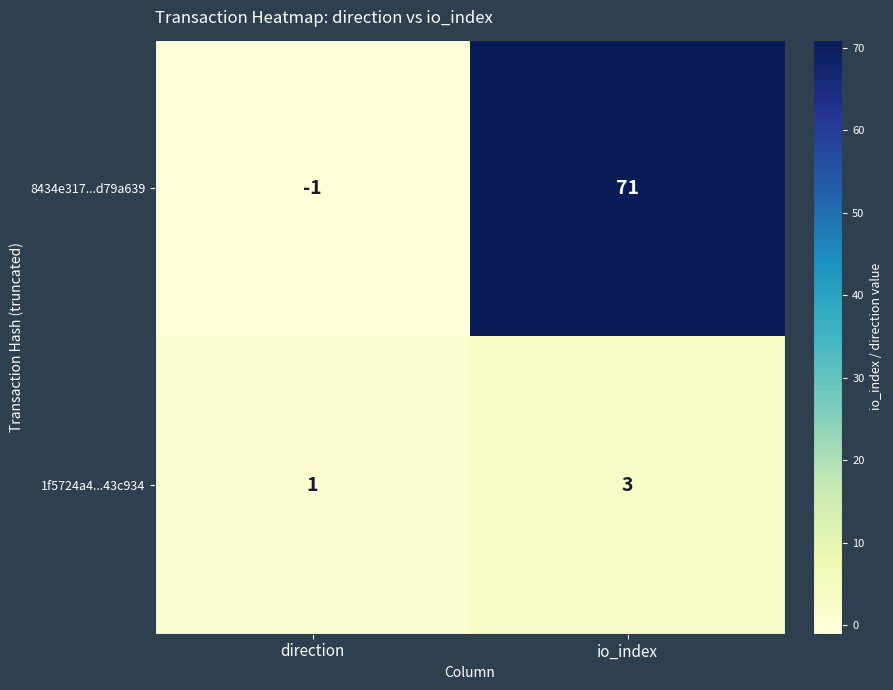

What is the sum of the 8434e317...d79a639 values at direction and io_index?

70